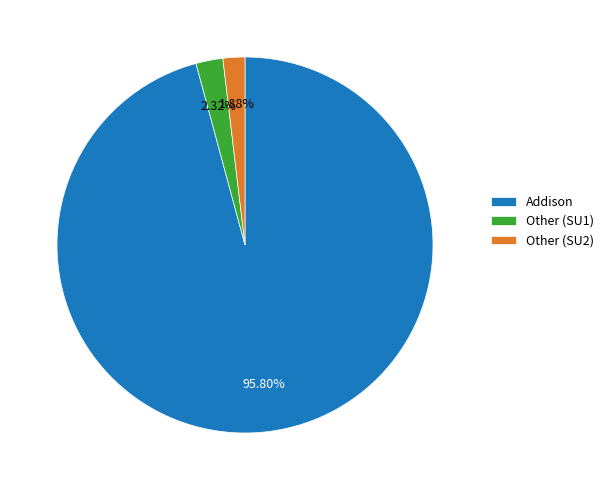

The Addison slice represents 11% of the pie. True or false?

False